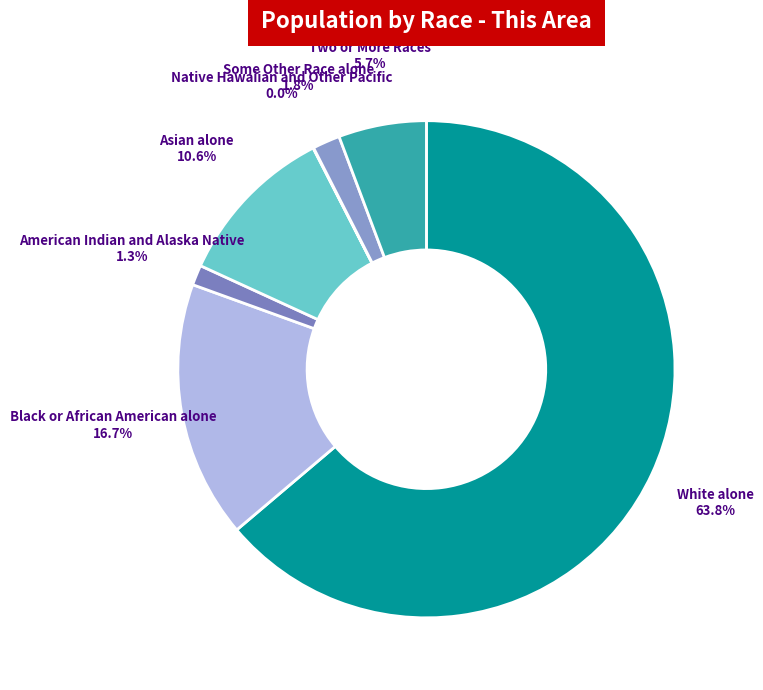

Does American Indian and Alaska Native account for over 50% of the chart?

No